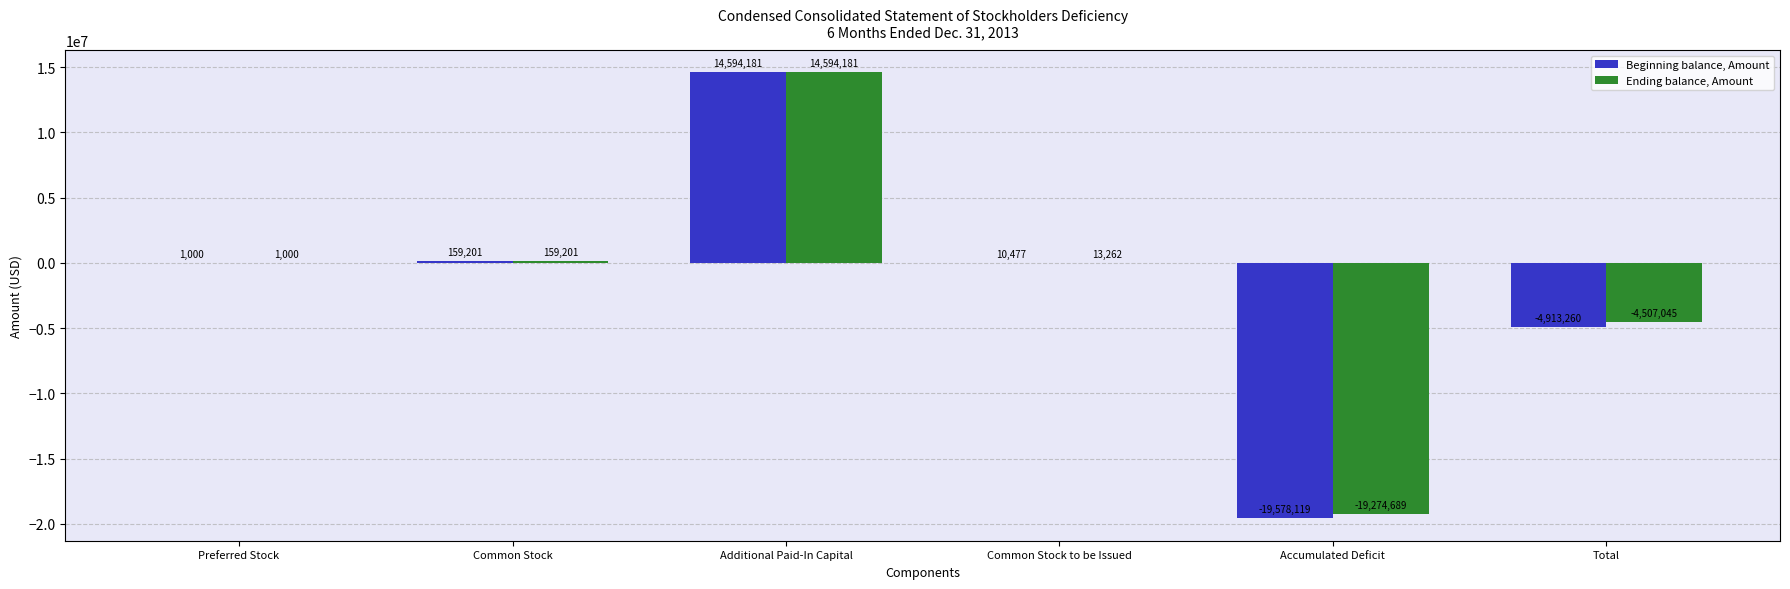

Count the number of categories in the chart.

6